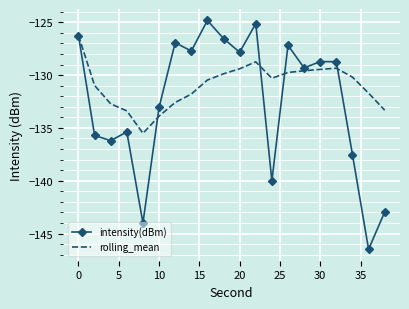

What is the sum of all intensity(dBm) values?

-2650.5